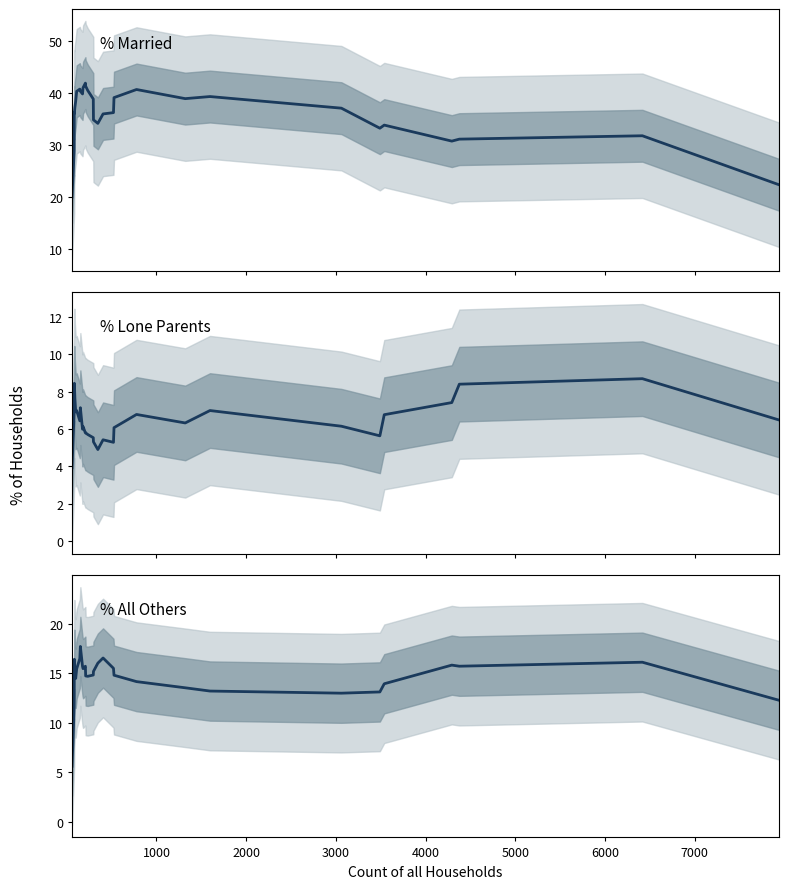

How many values in the % All Others series exceed 15?

16